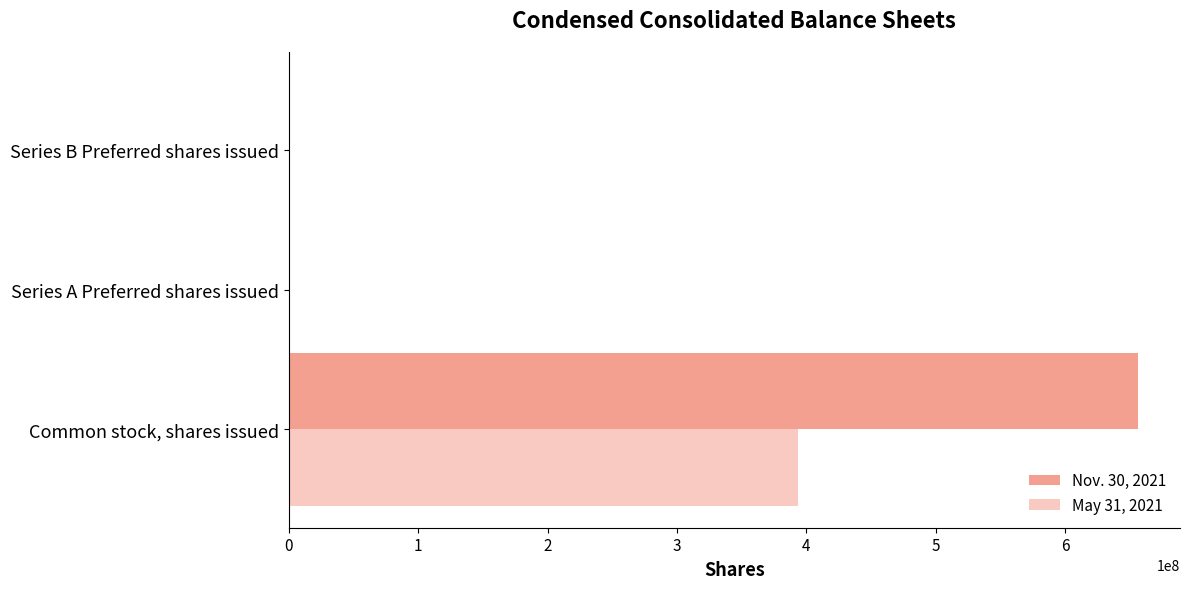

Reading left to right, list all the values displayed in this chart.

Nov. 30, 2021: 655781078	130000	820800
May 31, 2021: 393742663	130000	840000